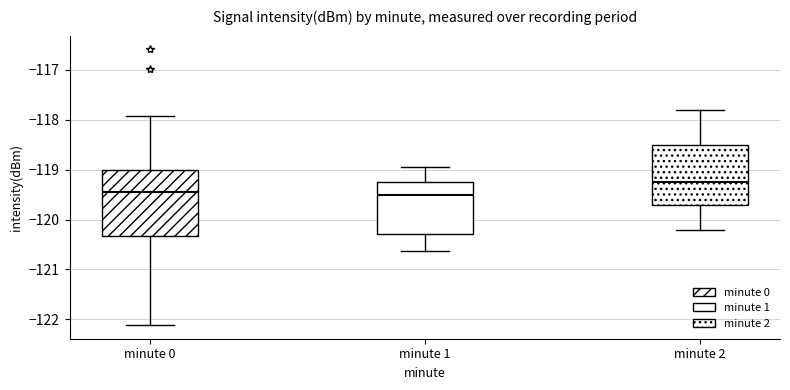

Which box is the tallest, from its lower edge to its upper edge?

minute 0